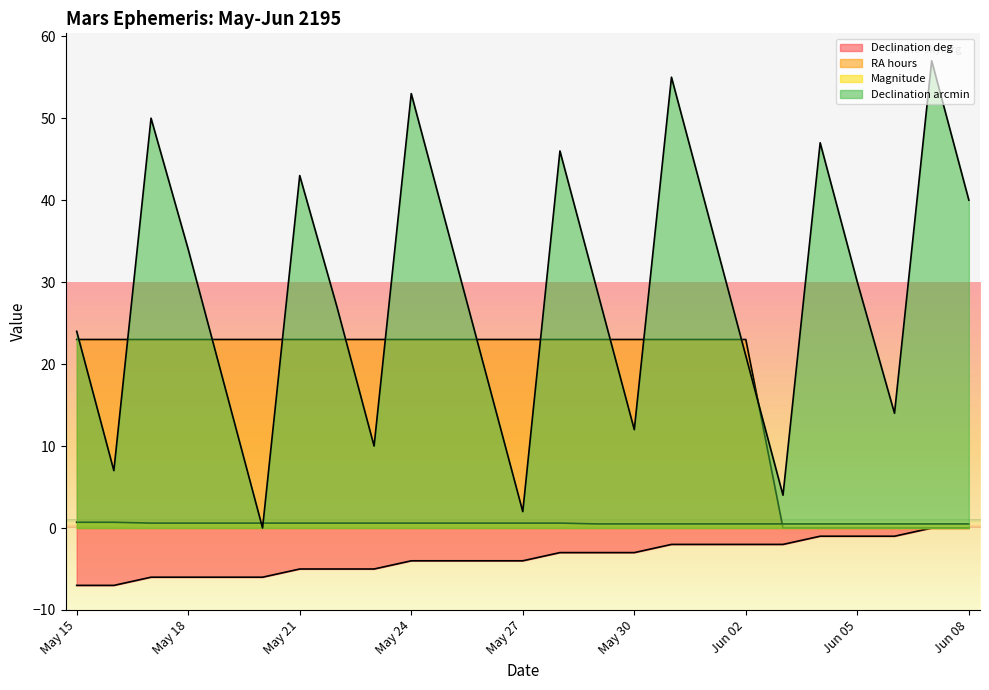

List the series in order of their peak value, highest first.

Declination arcmin, RA hours, Magnitude, Declination deg